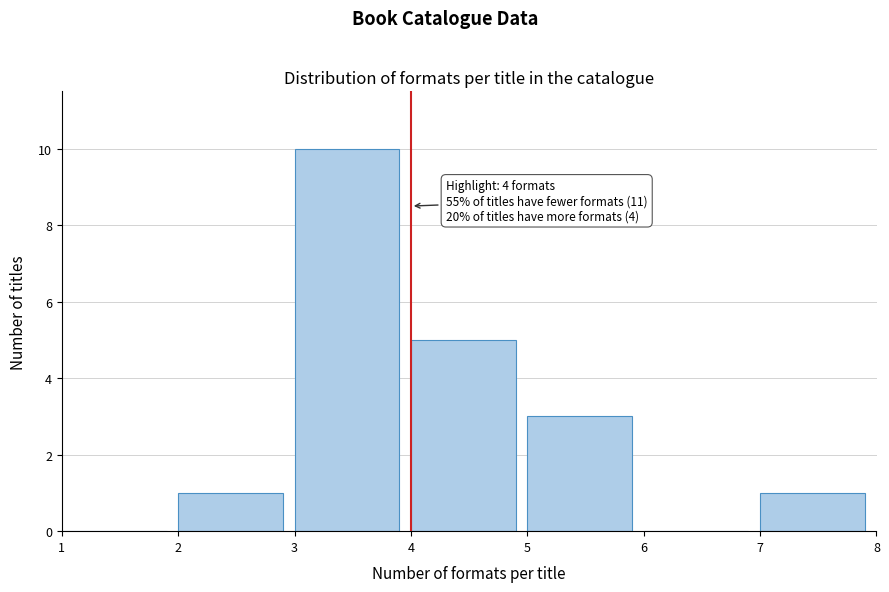

Which range on the x-axis has the tallest bar?

3 to 4